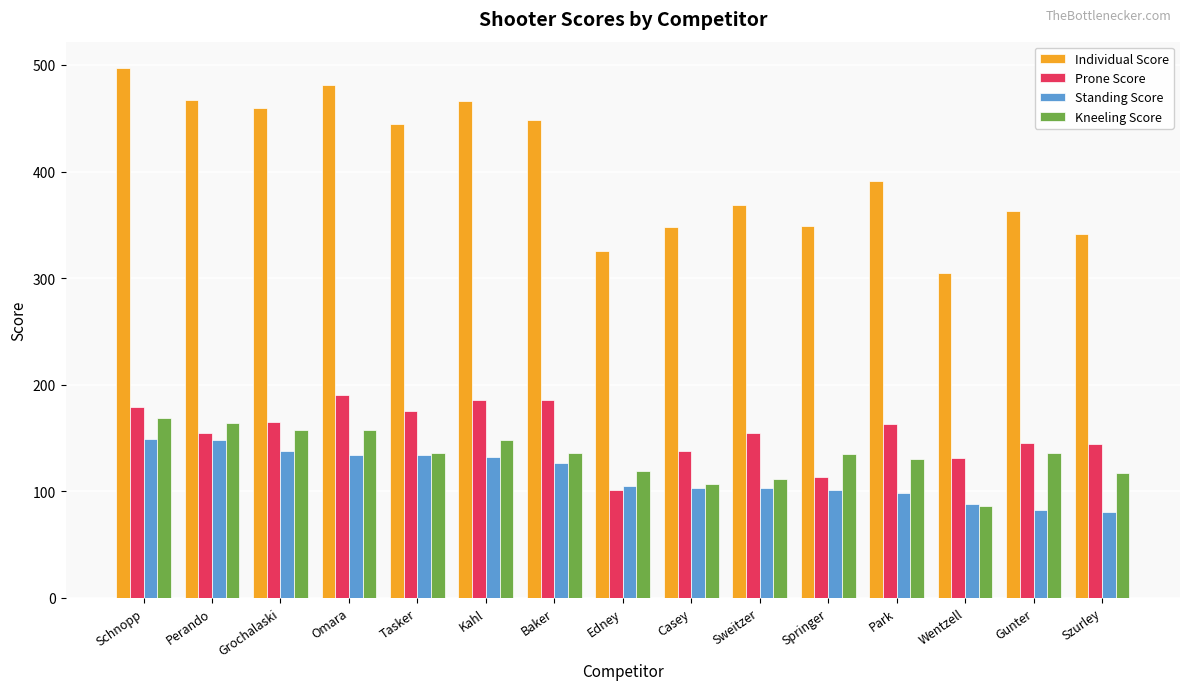

What is the greatest value displayed?

497